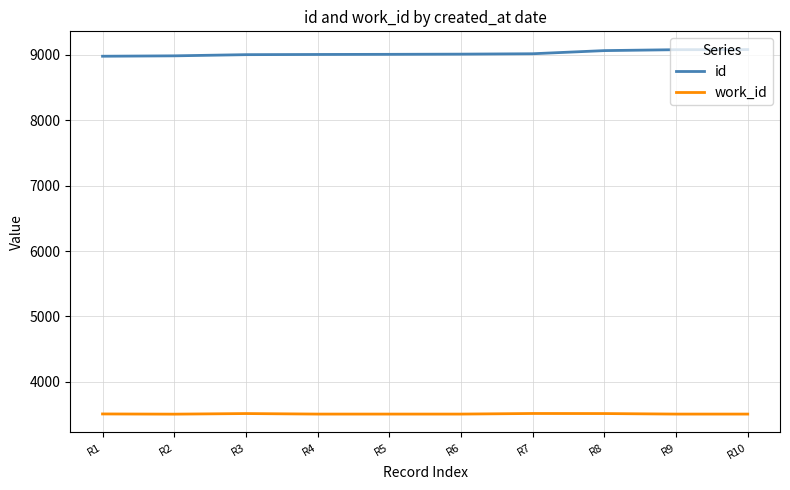

How many lines are shown in the chart?

2